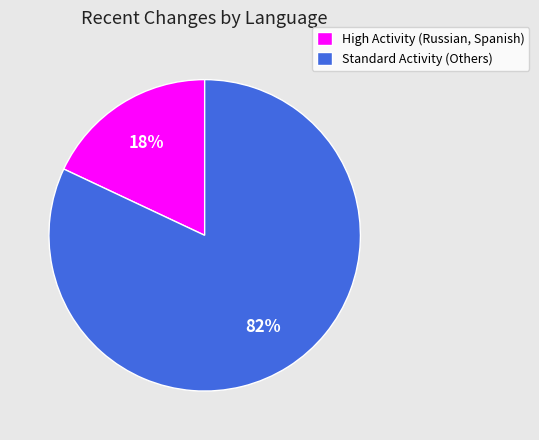

True or false: High Activity (Russian, Spanish) accounts for 29% of the total.

False